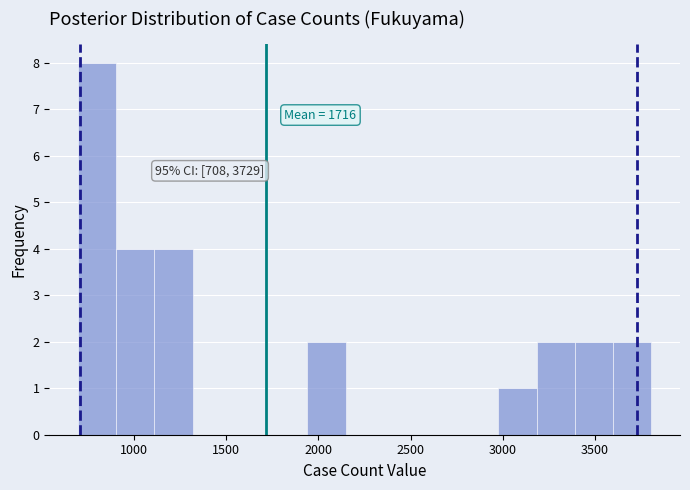

Which range on the x-axis has the tallest bar?

700 to 900